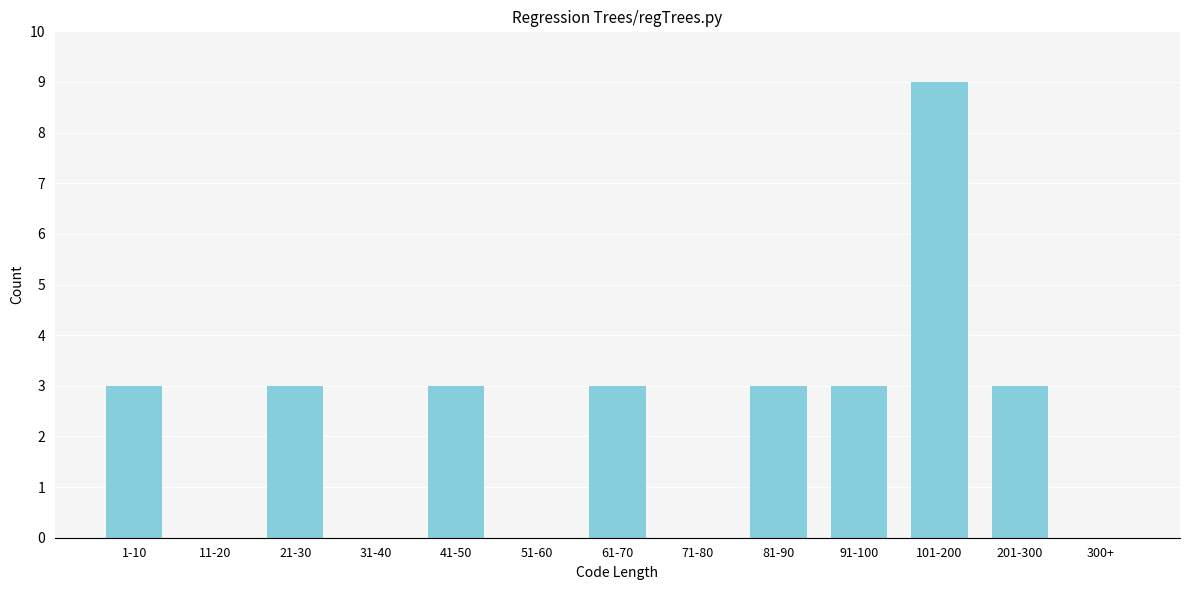

Reading left to right, transcribe all the data shown in this chart.

1-10=3	11-20=0	21-30=3	31-40=0	41-50=3	51-60=0	61-70=3	71-80=0	81-90=3	91-100=3	101-200=9	201-300=3	300+=0